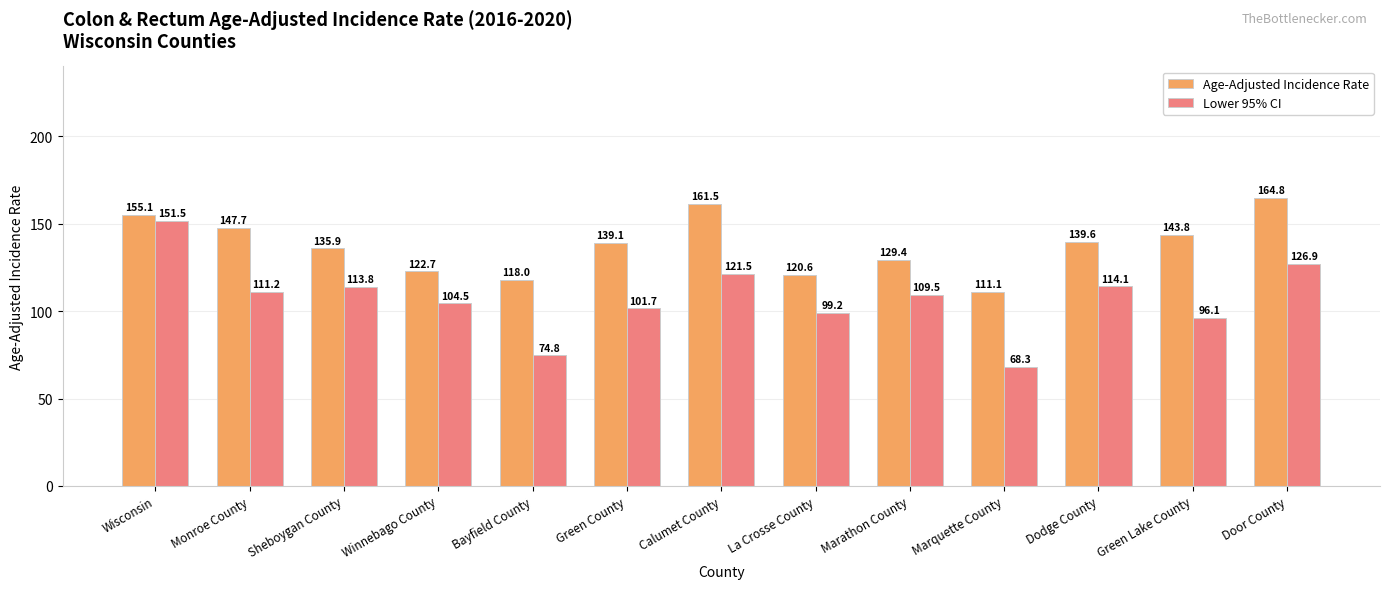

Rank the series by their maximum value, from highest to lowest.

Age-Adjusted Incidence Rate, Lower 95% CI